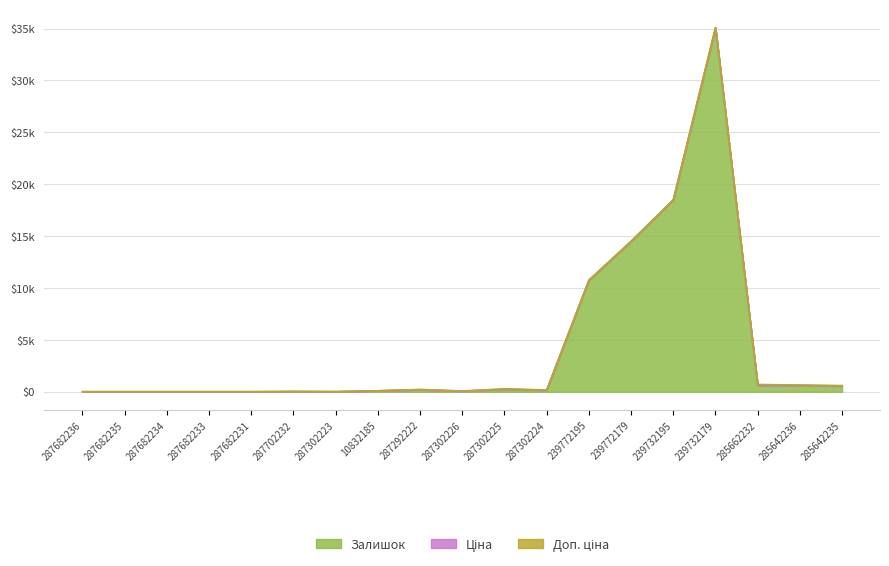

Does the chart display data point markers on the line(s)?

No